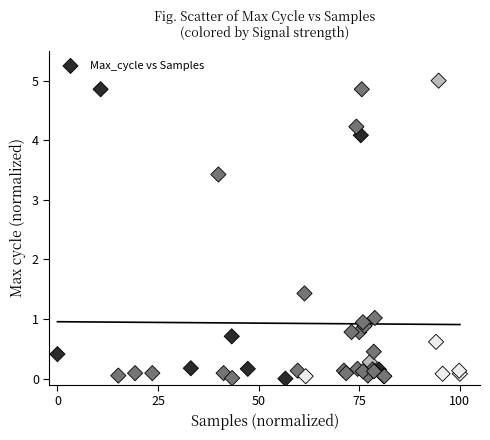

What Y value in the scatter plot is closest to 2?

1.4